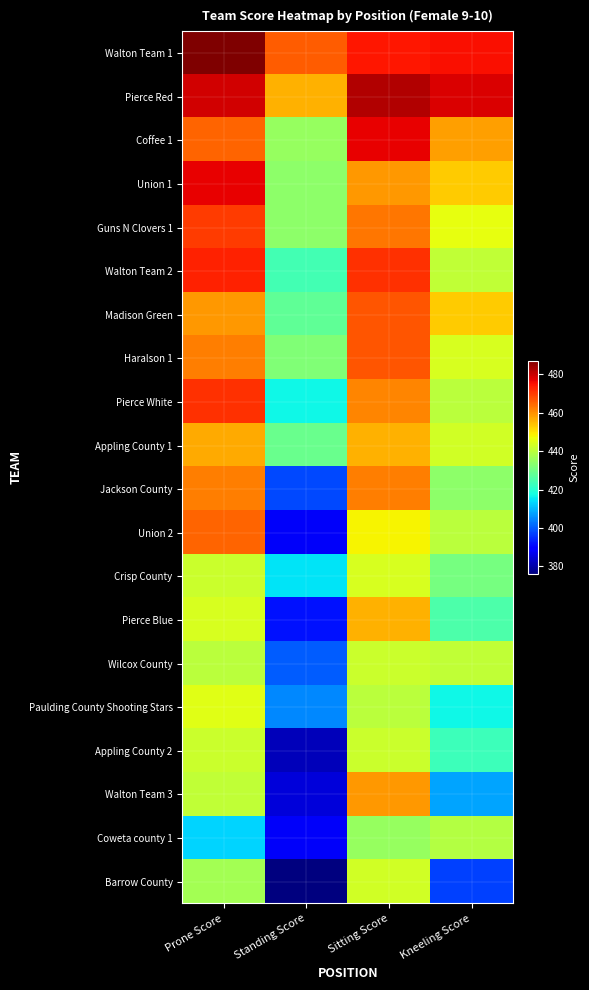

List the series in order of their peak value, highest first.

Walton Team 1, Pierce Red, Coffee 1, Union 1, Walton Team 2, Pierce White, Guns N Clovers 1, Madison Green, Haralson 1, Union 2, Jackson County, Walton Team 3, Appling County 1, Pierce Blue, Paulding County Shooting Stars, Crisp County, Barrow County, Wilcox County, Appling County 2, Coweta county 1